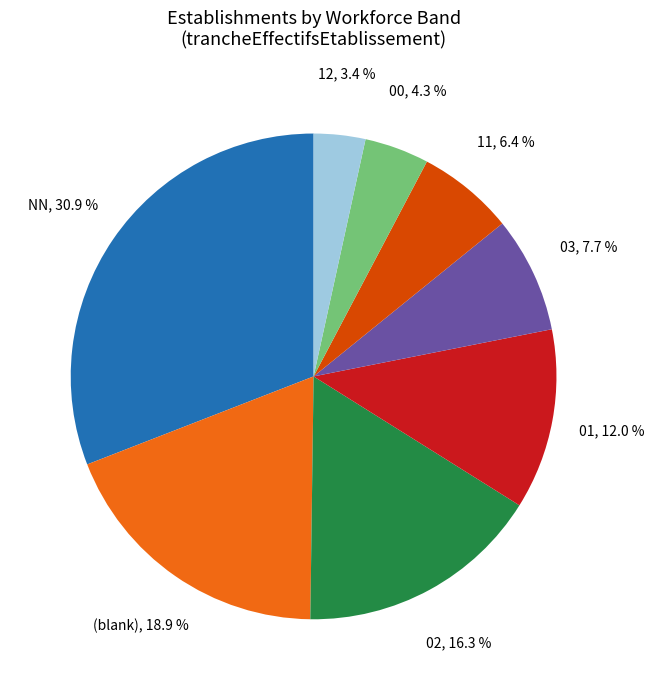

What is the largest slice in the pie chart?

NN